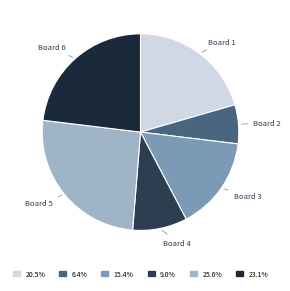

Does any single category account for the majority?

No